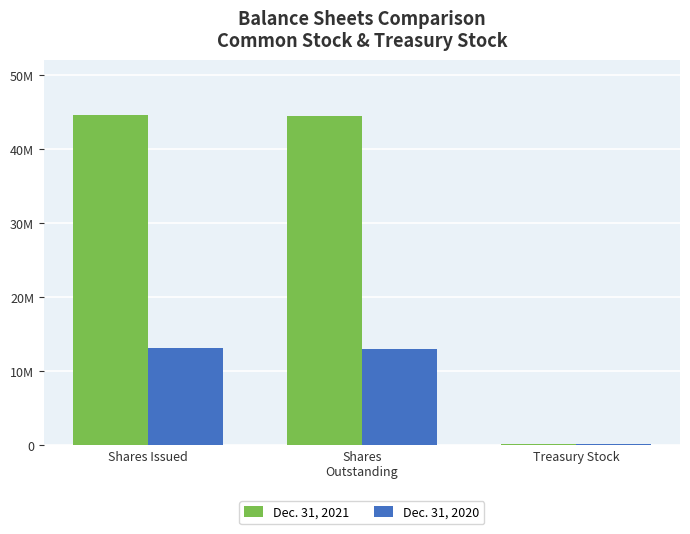

Are the bars grouped side by side (vs. stacked)?

Yes